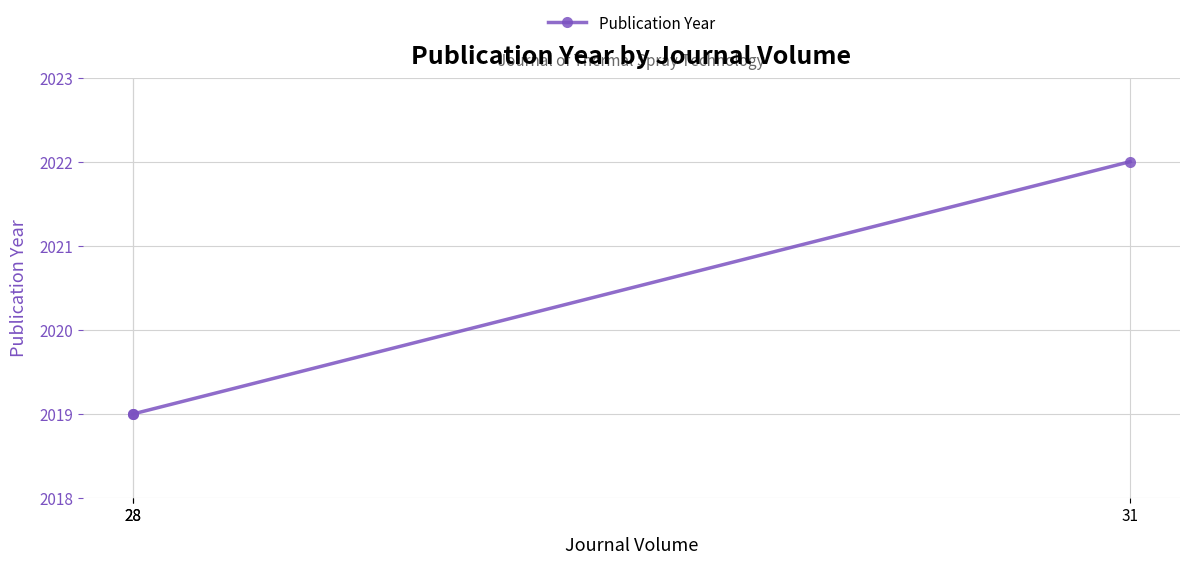

How many series are shown in this chart?

1